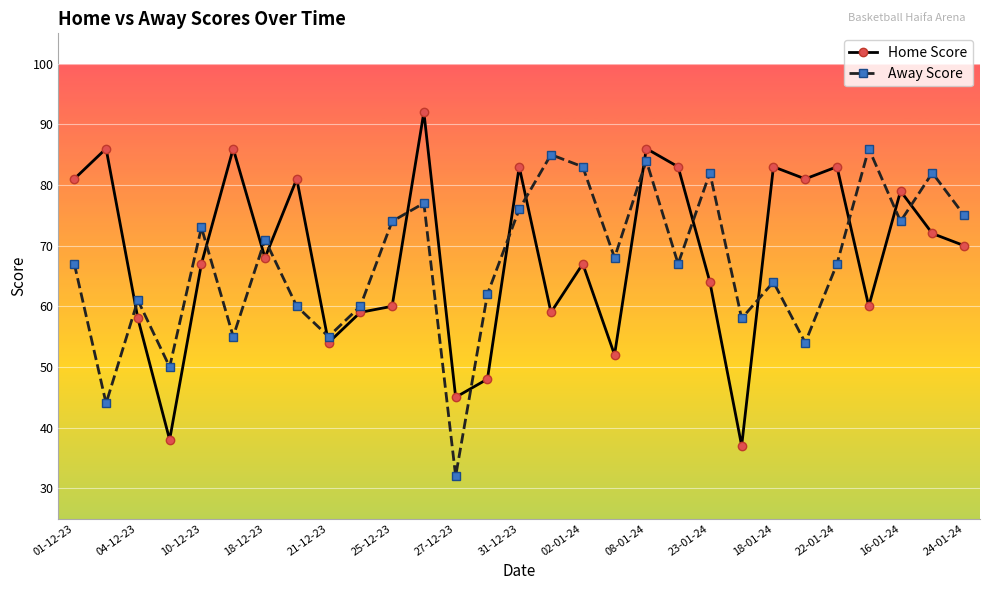

What is the value of the Home Score point at the 23rd from the left?

83